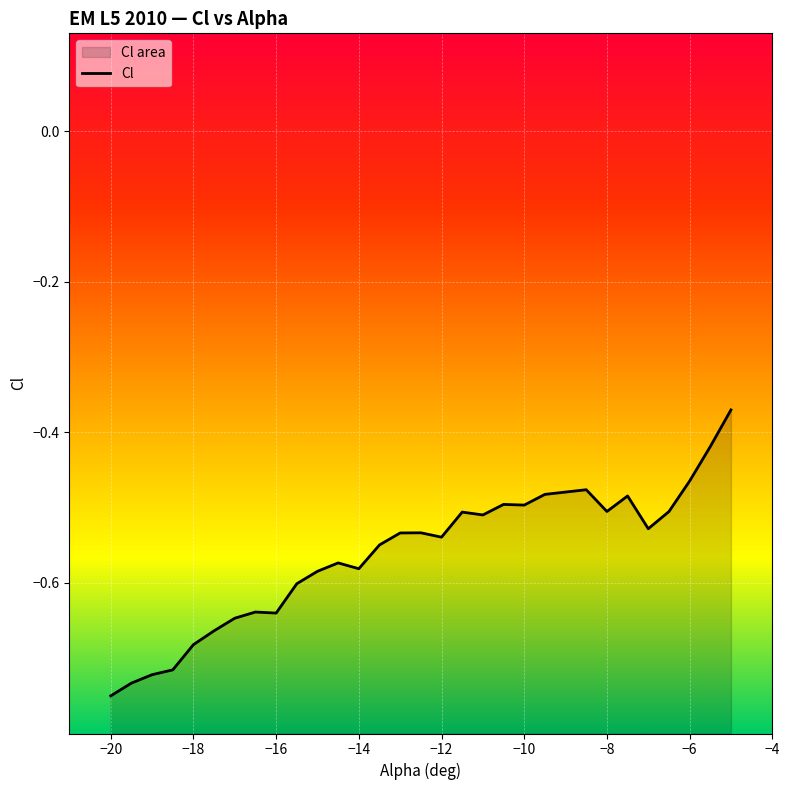

How many interior local peaks (higher than both neighbors) does the data have?

7